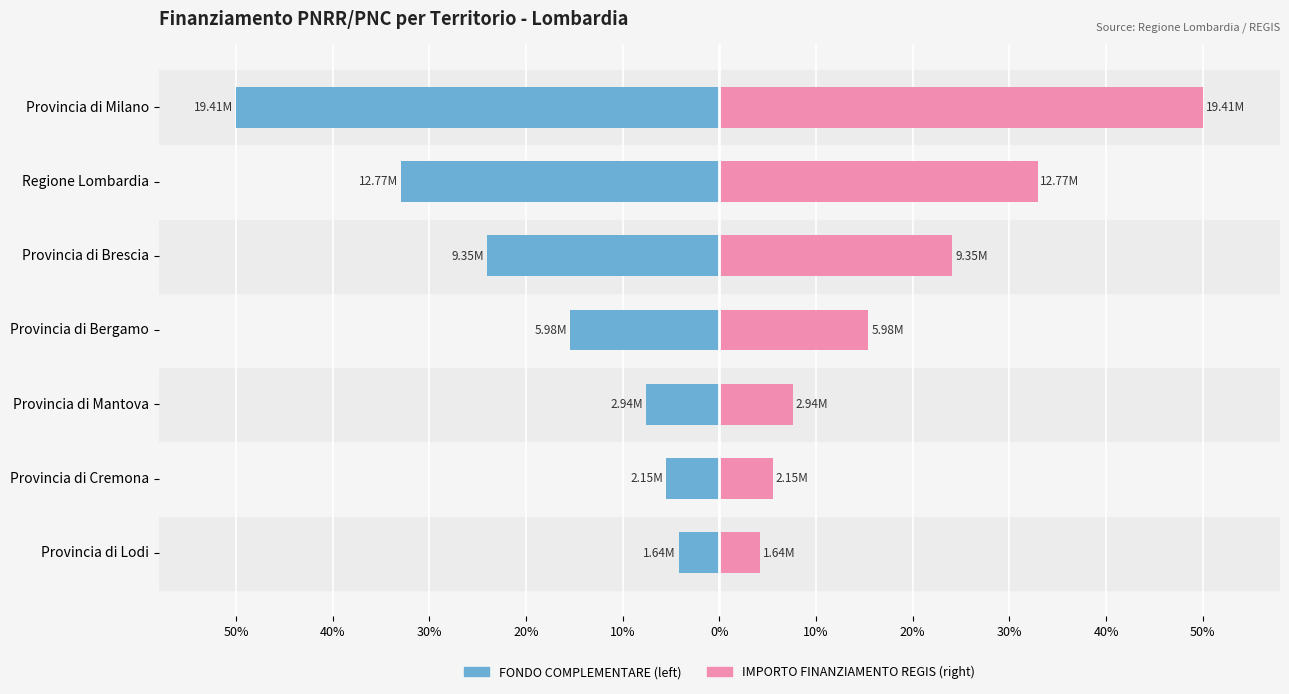

What is the difference between the maximum and minimum values in the FONDO COMPLEMENTARE series?

45.8